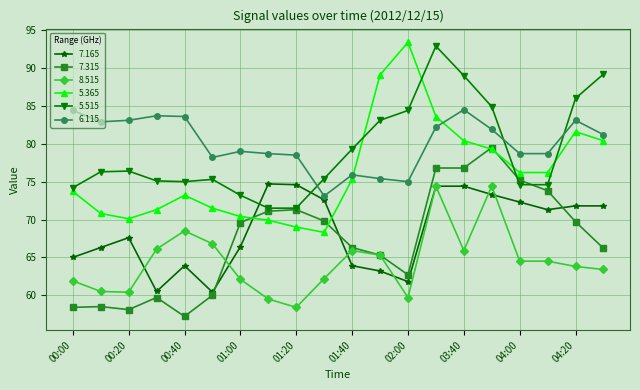

Which series has the largest range (max minus min)?

5.365